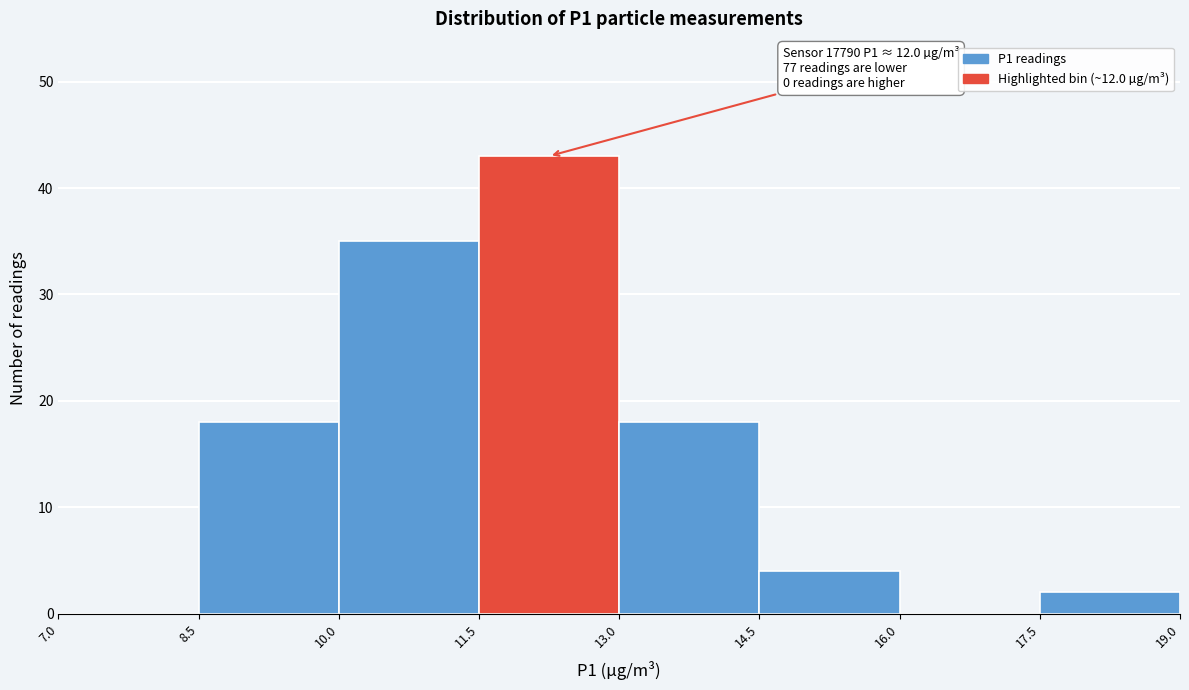

Over which range of the x-axis is the bar tallest?

11.5 to 13.0